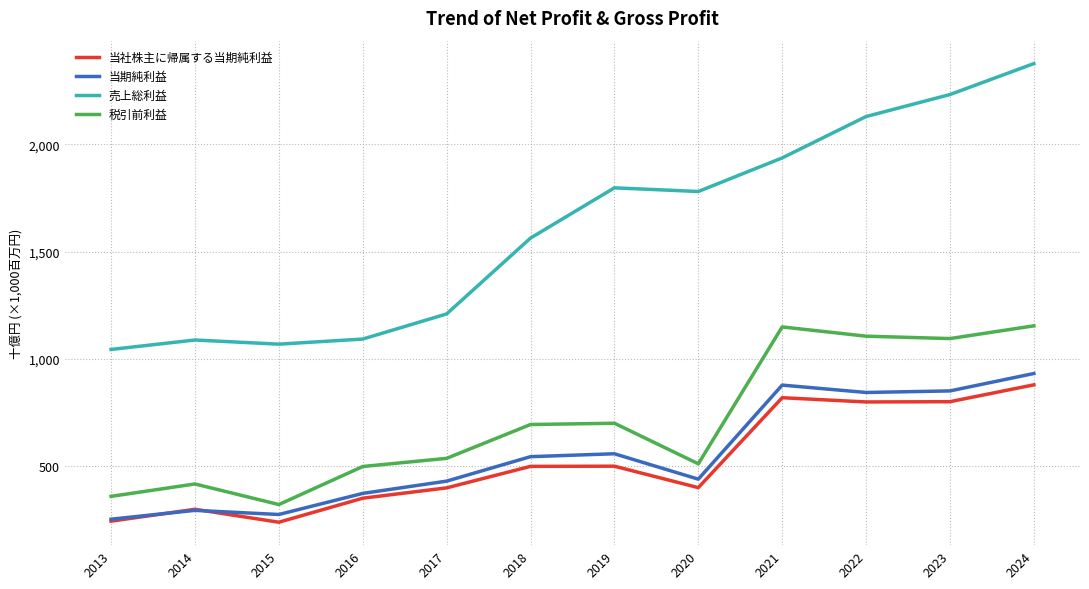

What is the average value of the 税引前利益 series?

713.1